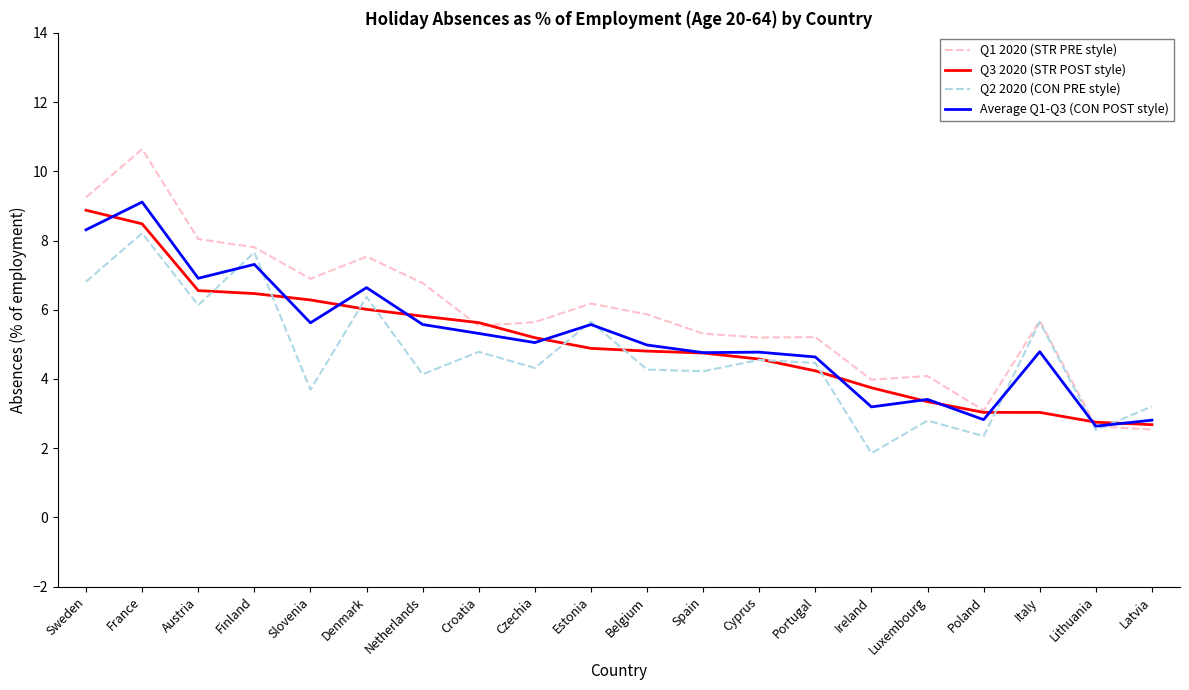

What is the highest value of the Average Q1-Q3 (CON POST style) series?

9.1